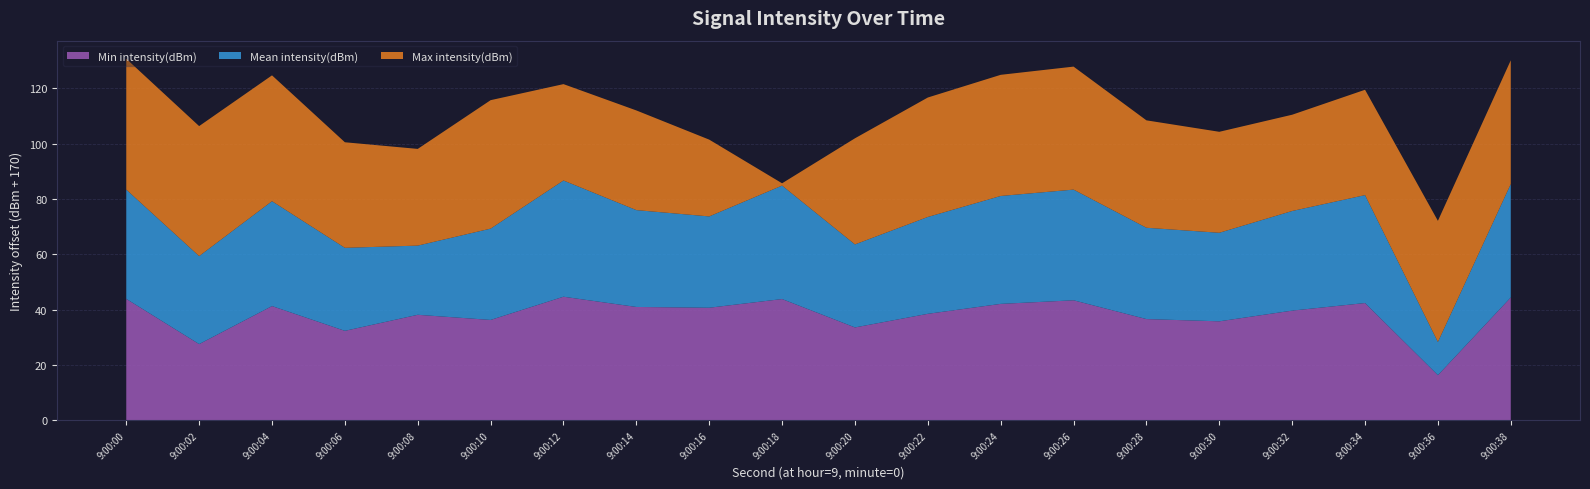

Reading left to right, transcribe all the data shown in this chart.

Min intensity(dBm): -126.1	-142.4	-128.7	-137.6	-131.8	-133.7	-125.3	-129.0	-129.3	-126.1	-136.4	-131.5	-127.9	-126.6	-133.4	-134.2	-130.3	-127.6	-153.7	-125.6
Mean intensity(dBm): -130.5	-138.2	-132.1	-140.0	-145.0	-137.0	-128.0	-135.0	-137.0	-129.0	-140.0	-135.0	-131.0	-130.0	-137.0	-138.0	-134.0	-131.0	-158.0	-129.0
Max intensity(dBm): -122.7	-123.0	-124.5	-131.8	-135.1	-123.6	-135.2	-134.0	-142.2	-169.2	-131.7	-126.8	-126.2	-125.5	-131.2	-133.5	-135.2	-131.9	-126.2	-125.3